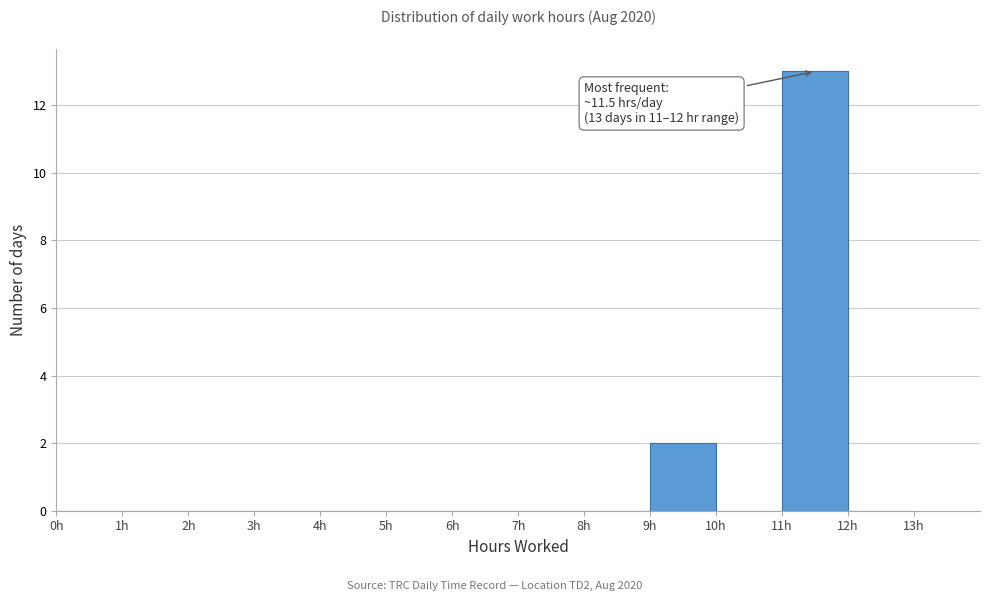

Over which range of the x-axis is the bar tallest?

11 to 12